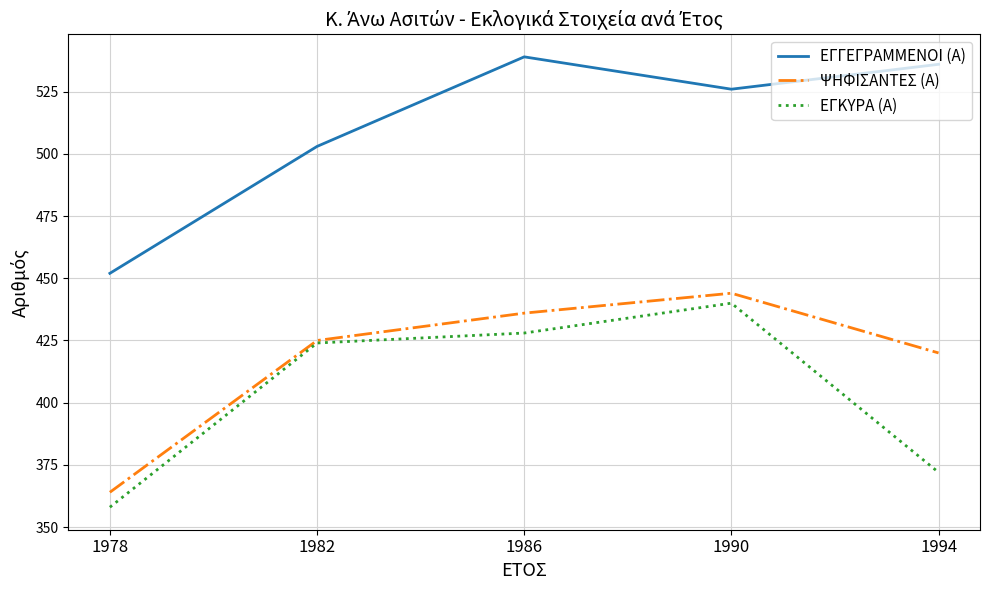

What are all the series names shown in the legend?

ΕΓΓΕΓΡΑΜΜΕΝΟΙ (Α), ΨΗΦΙΣΑΝΤΕΣ (Α), ΕΓΚΥΡΑ (Α)